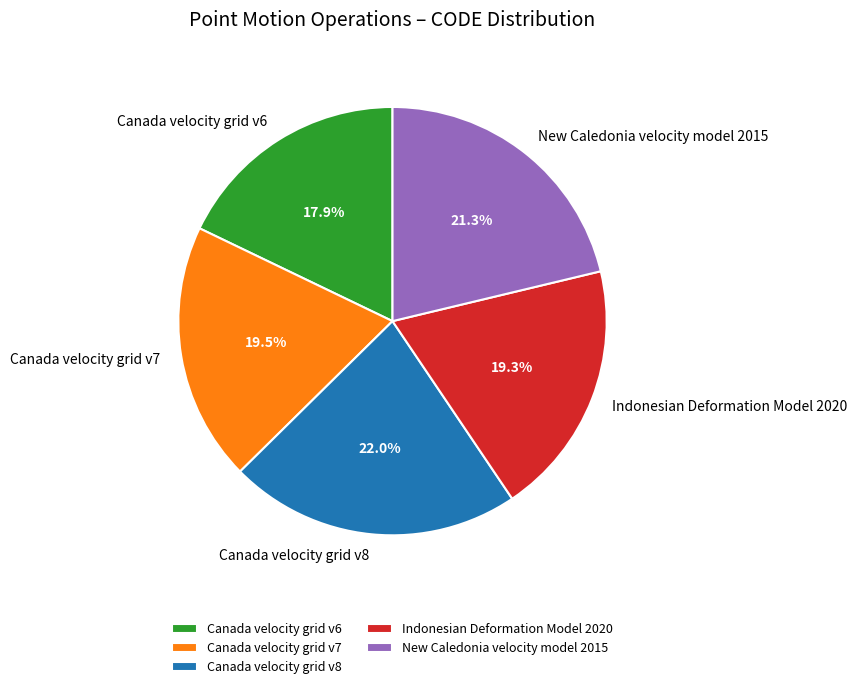

To the nearest percent, what is the combined percentage of Canada velocity grid v8 and Canada velocity grid v6?

40%